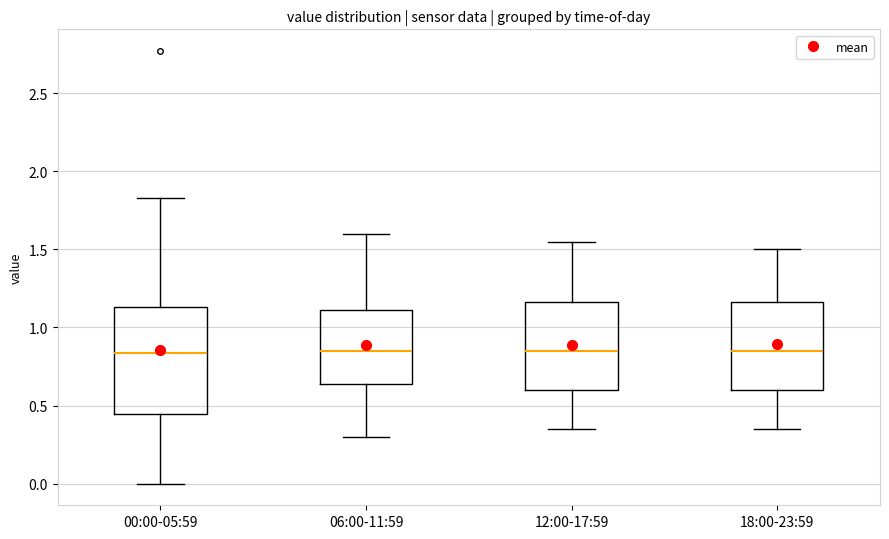

Reading left to right, read every box against the y-axis: the position of its median line, the range the box covers, and the ends of its whiskers. The values are not printed on the chart, so give them approximately, as read against the axis.

00:00-05:59: median 0.85, box 0.45 to 1.15, whiskers 0.00 to 1.85
06:00-11:59: median 0.85, box 0.65 to 1.10, whiskers 0.30 to 1.60
12:00-17:59: median 0.85, box 0.60 to 1.15, whiskers 0.35 to 1.55
18:00-23:59: median 0.85, box 0.60 to 1.15, whiskers 0.35 to 1.50